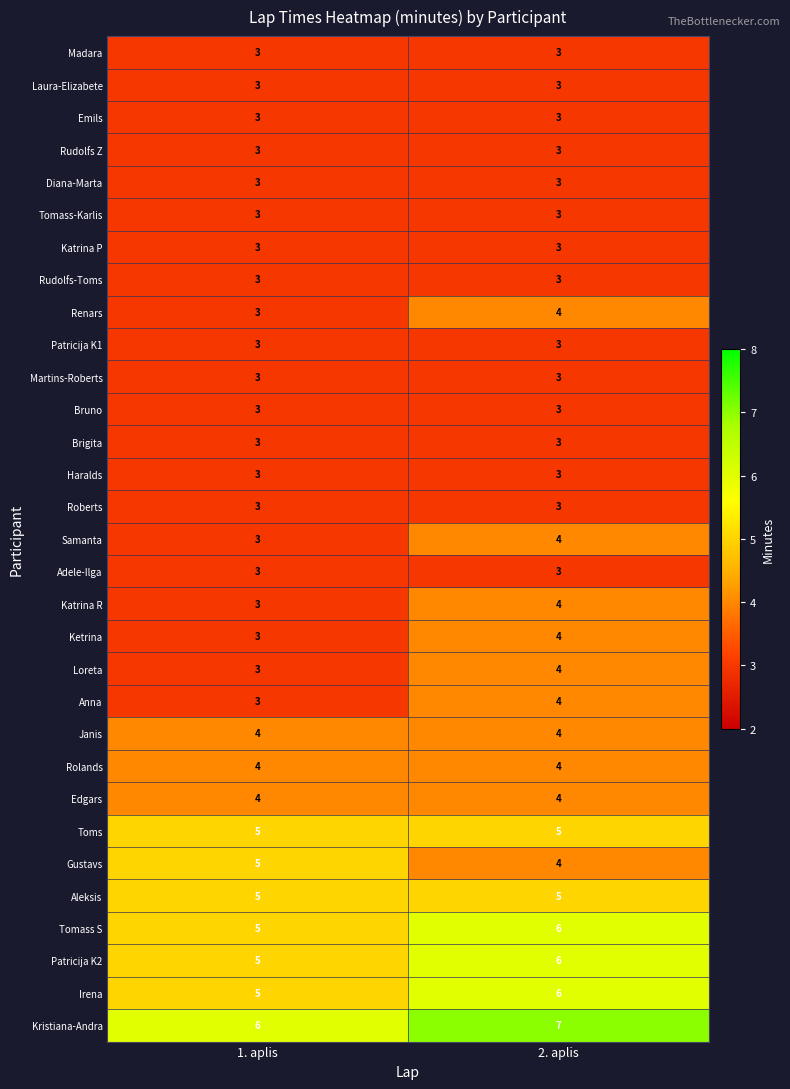

What is the total value across all series at 2. aplis?

120